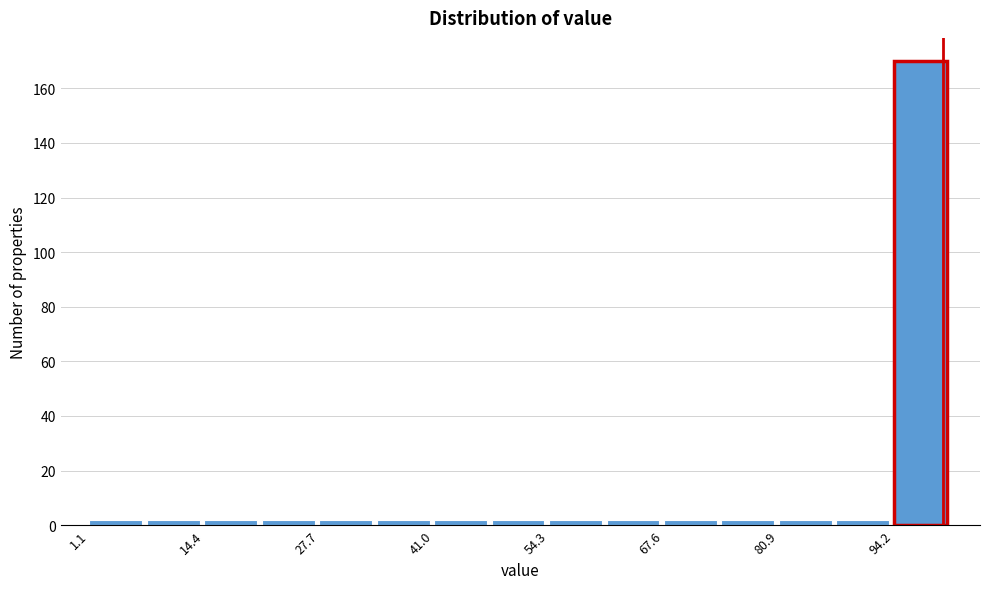

Read against the x-axis, roughly where is the centre of the tallest bar?

98